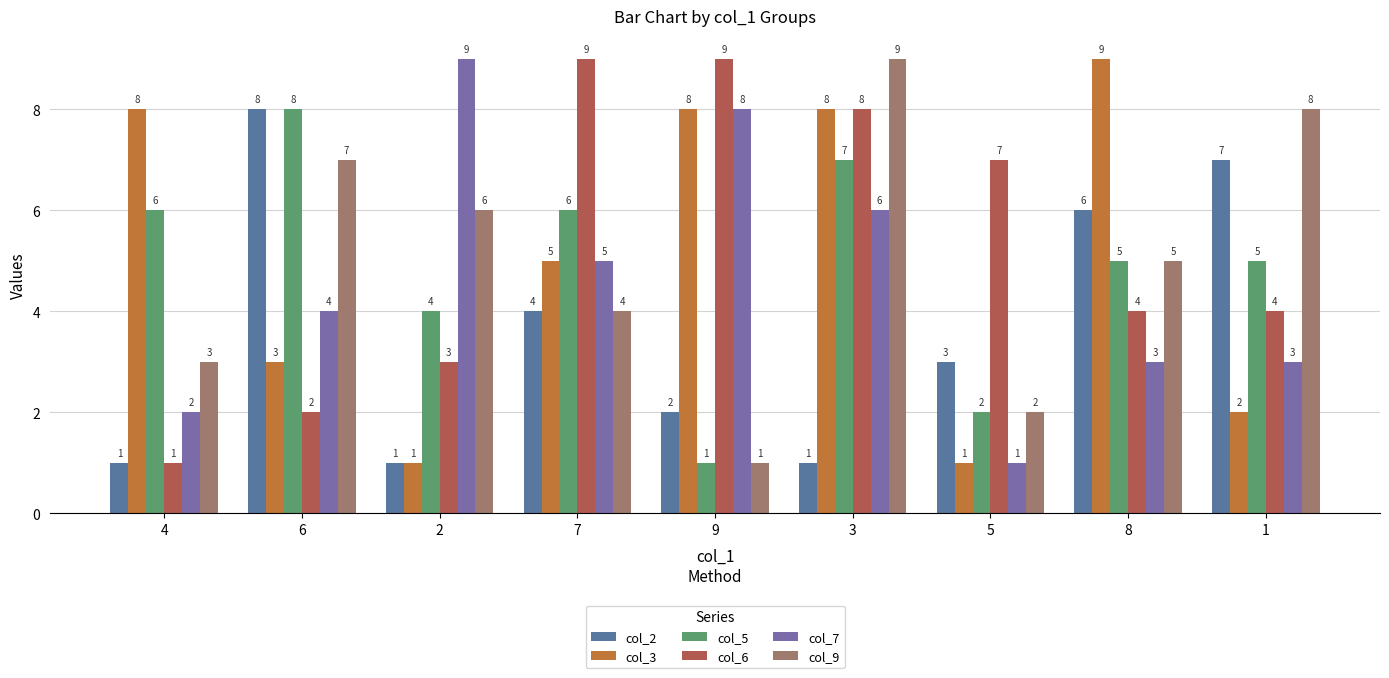

How many bars are there in each group?

6